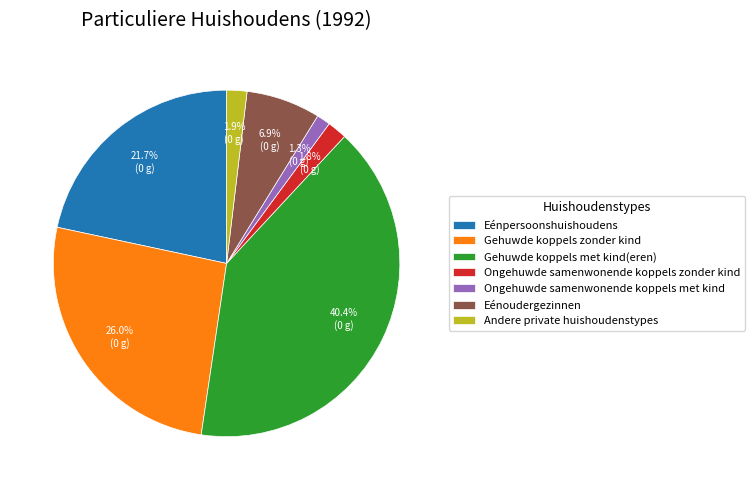

The Eénpersoonshuishoudens slice represents 22% of the pie. True or false?

True